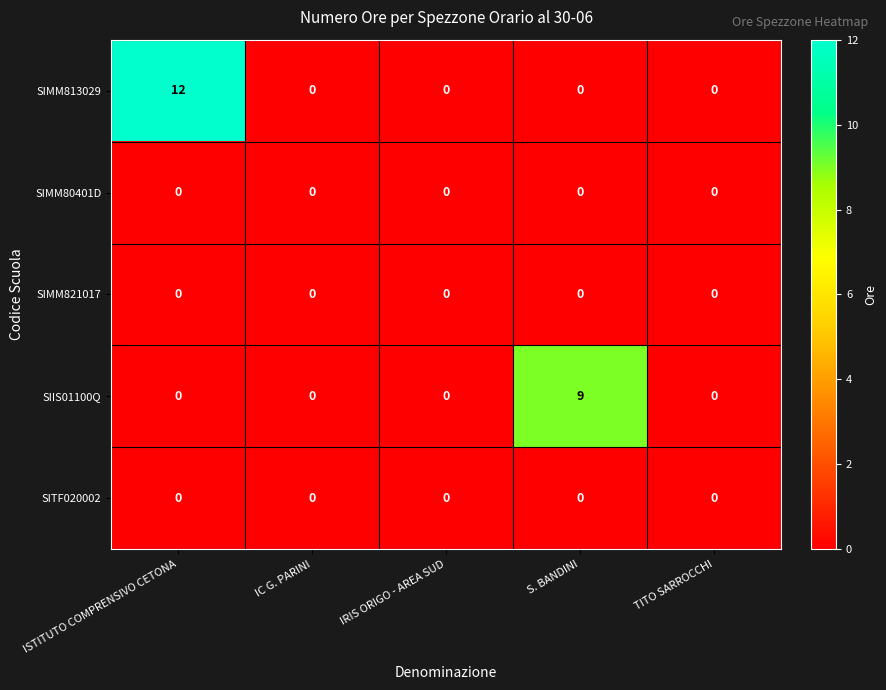

What is the maximum value shown in the chart?

12